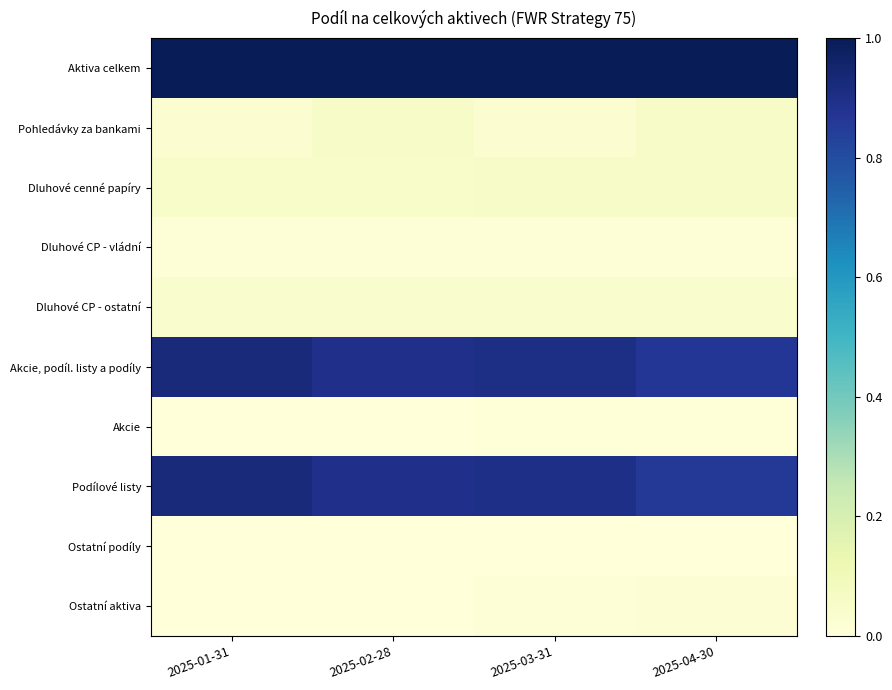

At how many categories does at least one series exceed 0?

4